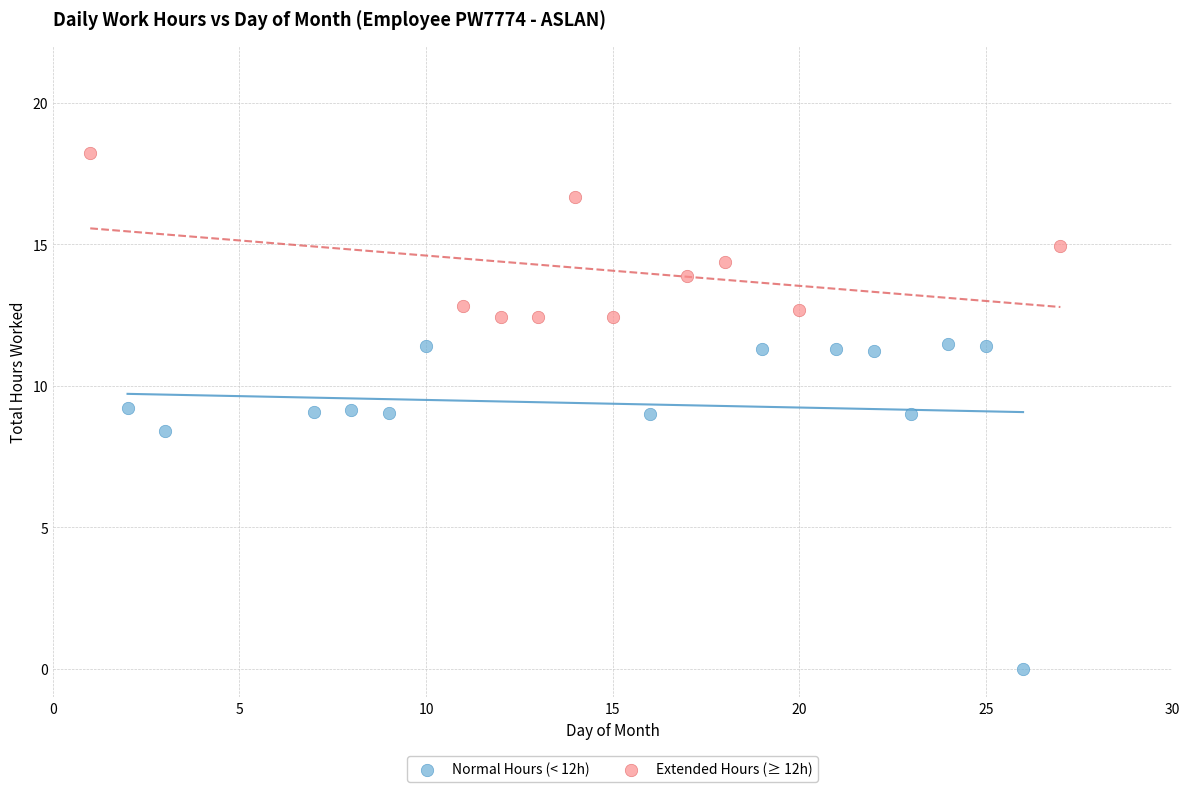

Which series contains the highest Y value?

Extended Hours (≥ 12h)